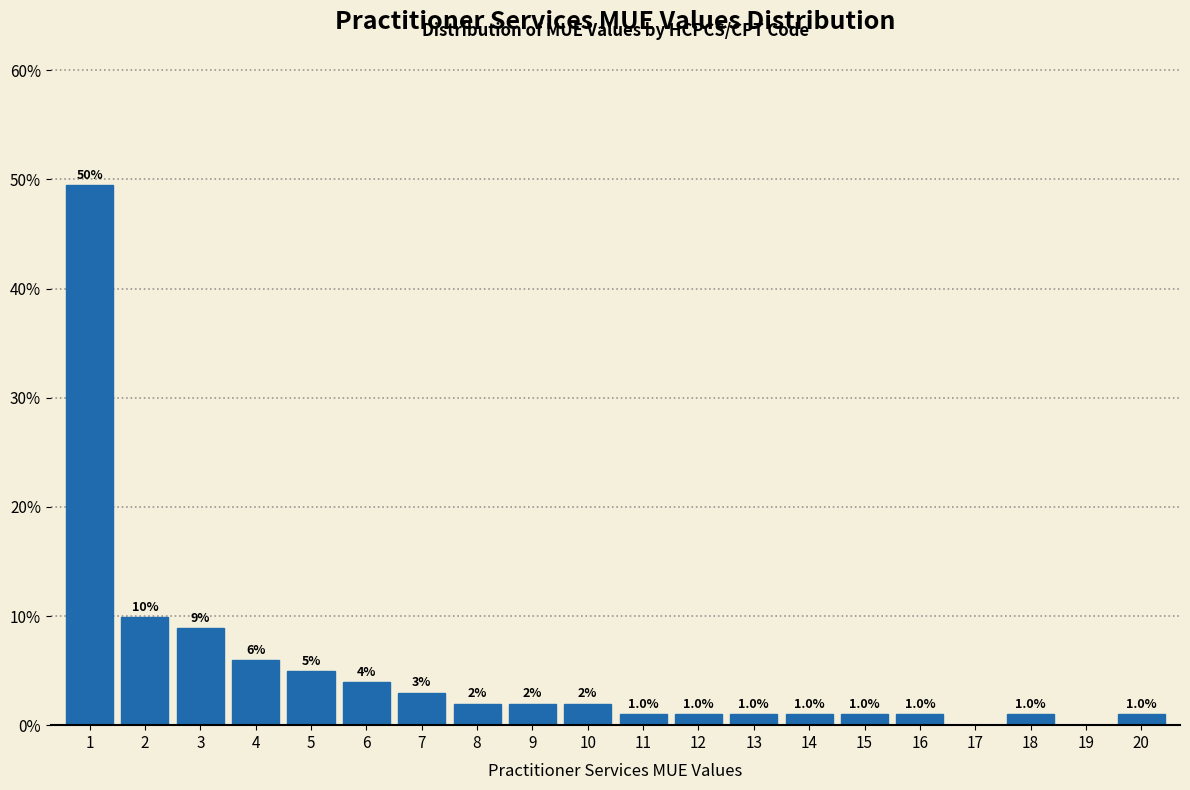

What value does the data have at 7?

3.0